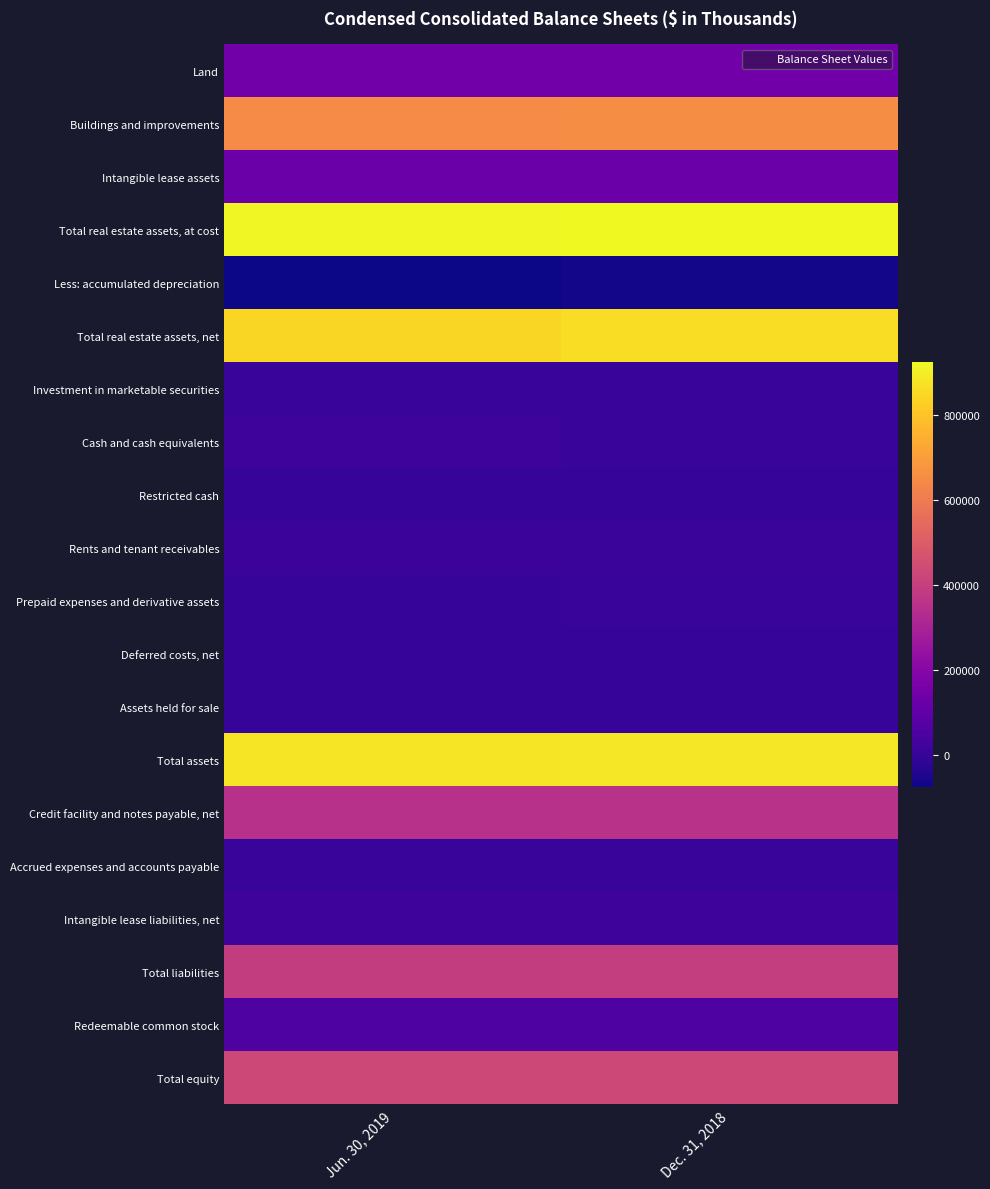

Which has a higher value, Jun. 30, 2019 or Dec. 31, 2018?

Jun. 30, 2019